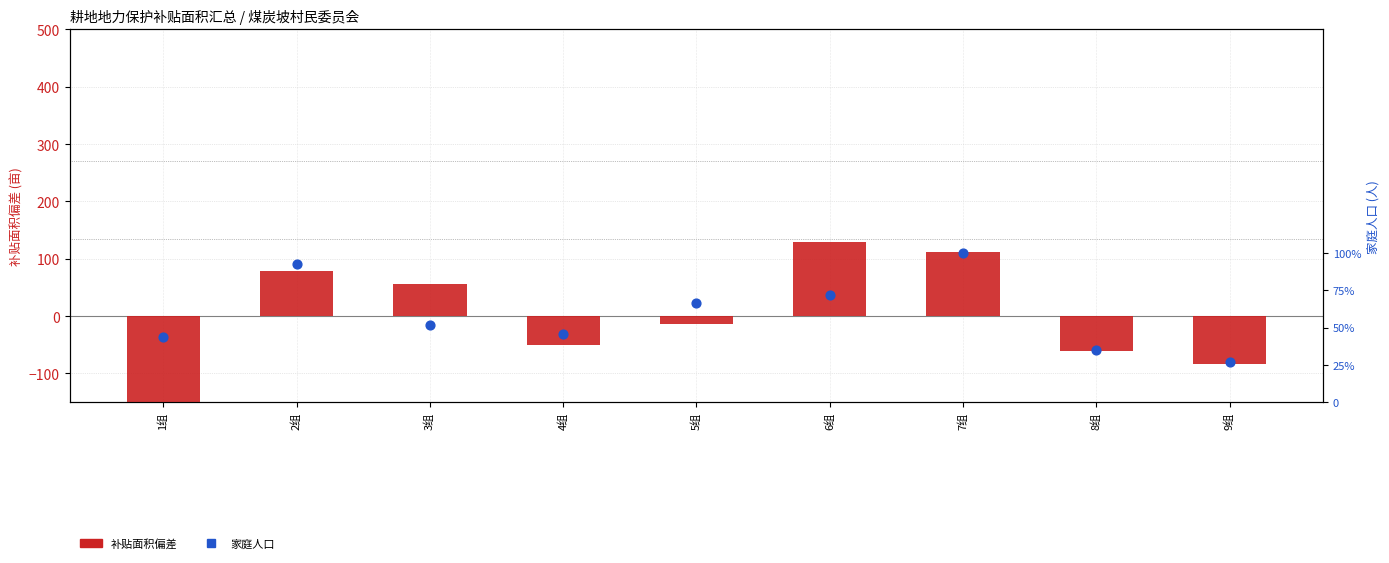

Which series contains the lowest Y value?

补贴面积 (偏差)